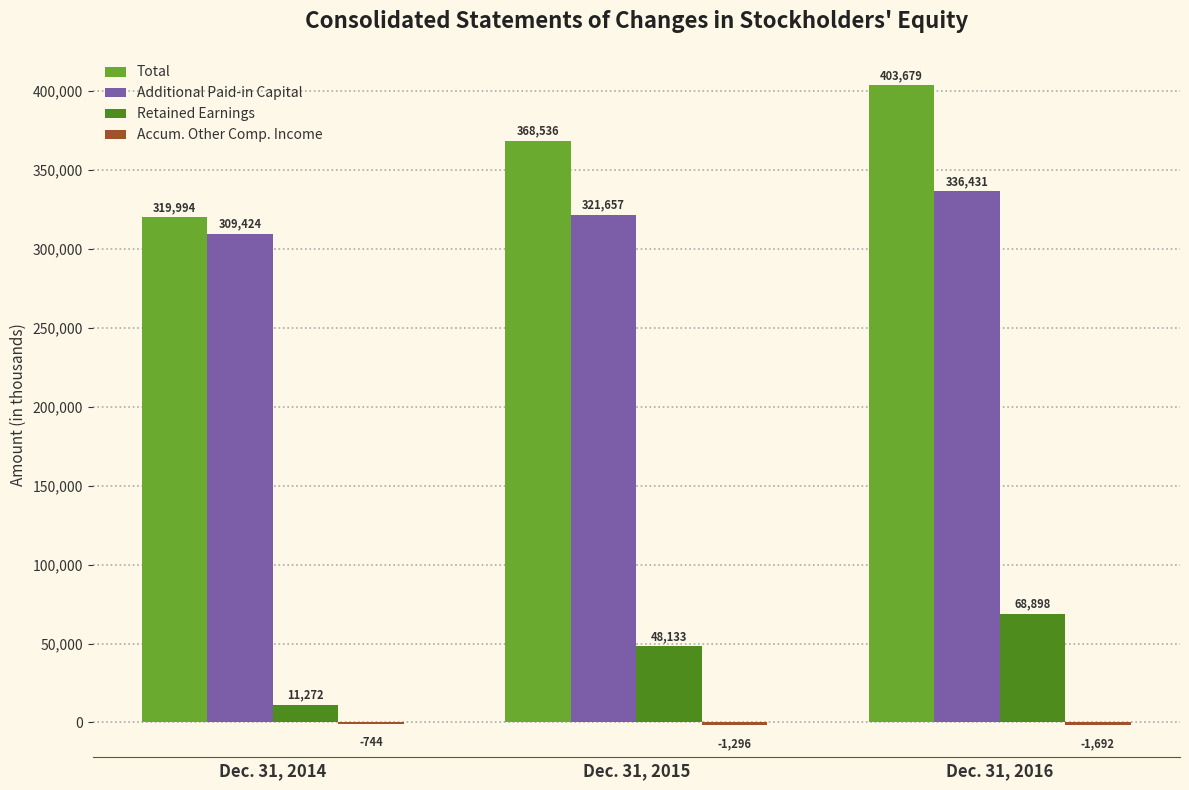

What is the maximum value shown in the chart?

403679